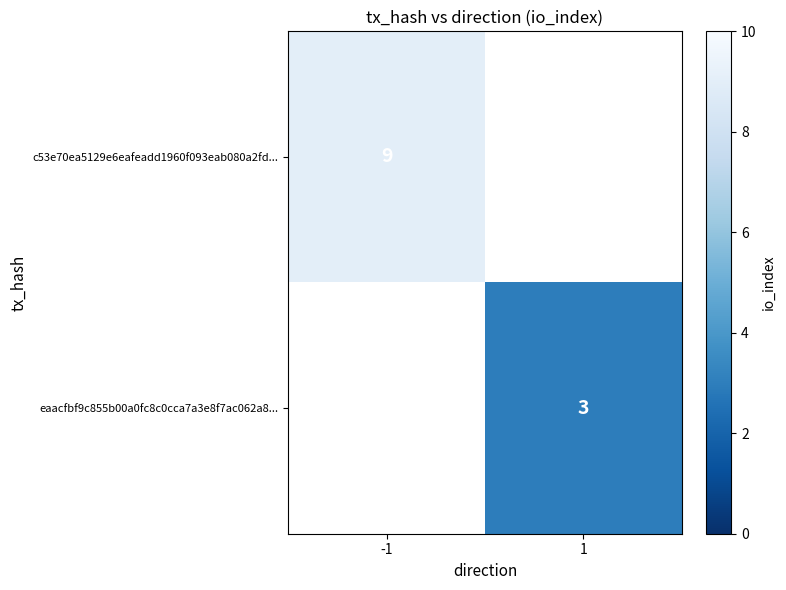

Between 1 and -1, which is larger?

-1